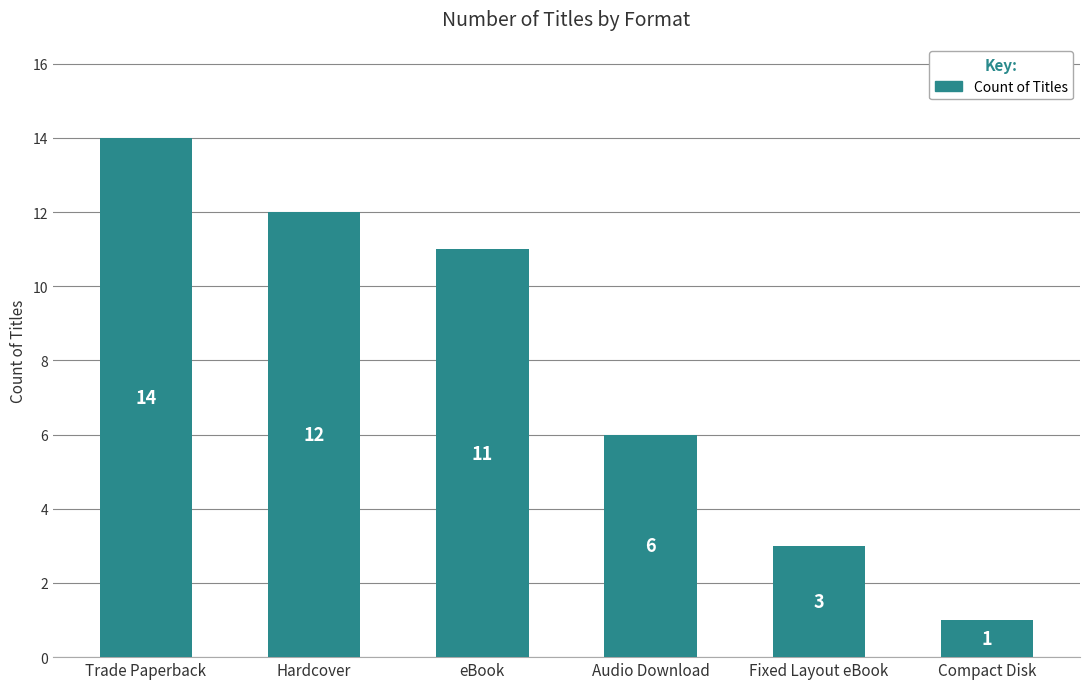

The value at Audio Download is 6. True or false?

True